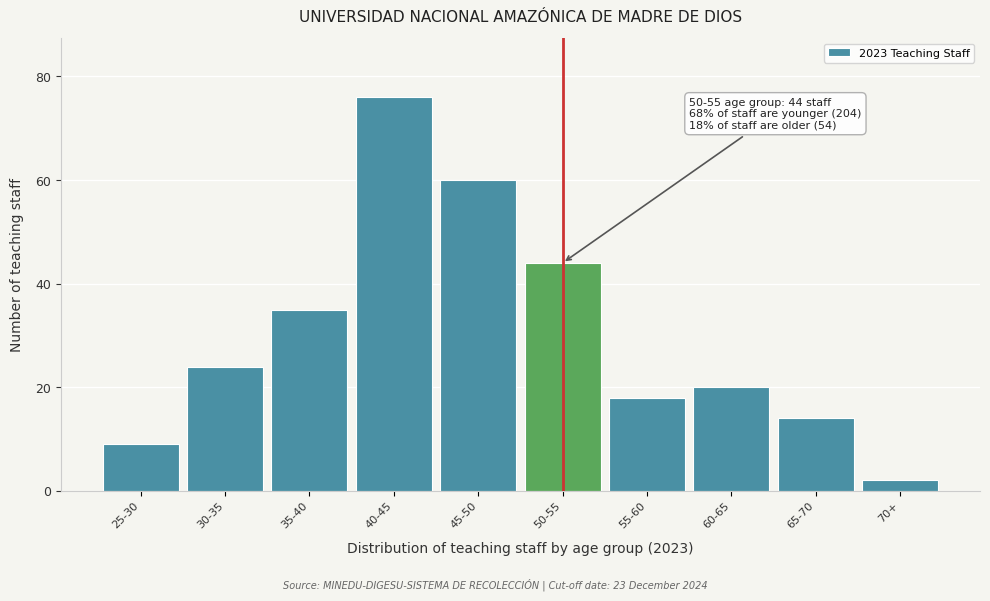

Reading right to left, what are all the values shown in this chart?

2	14	20	18	44	60	76	35	24	9